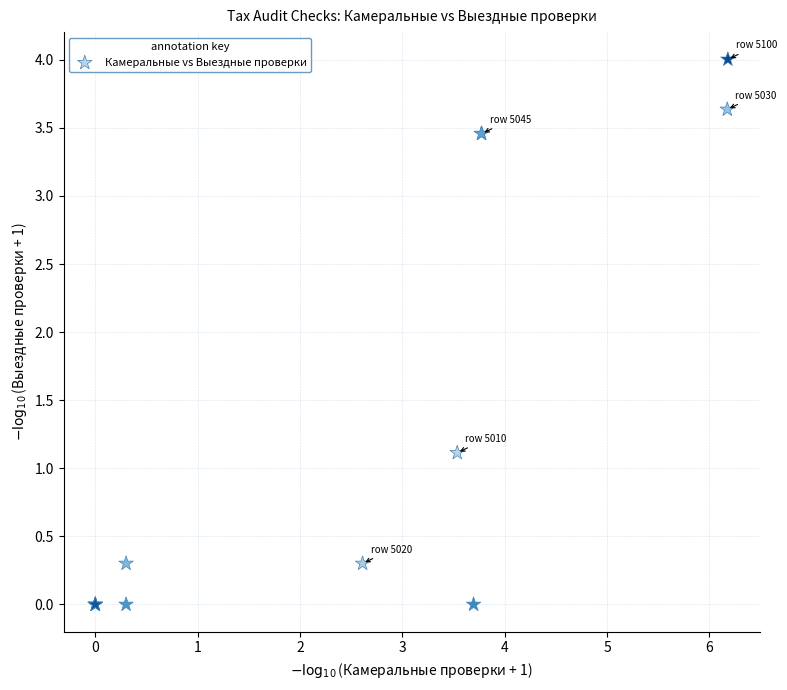

What Y value in the scatter plot is closest to 2?

1.1